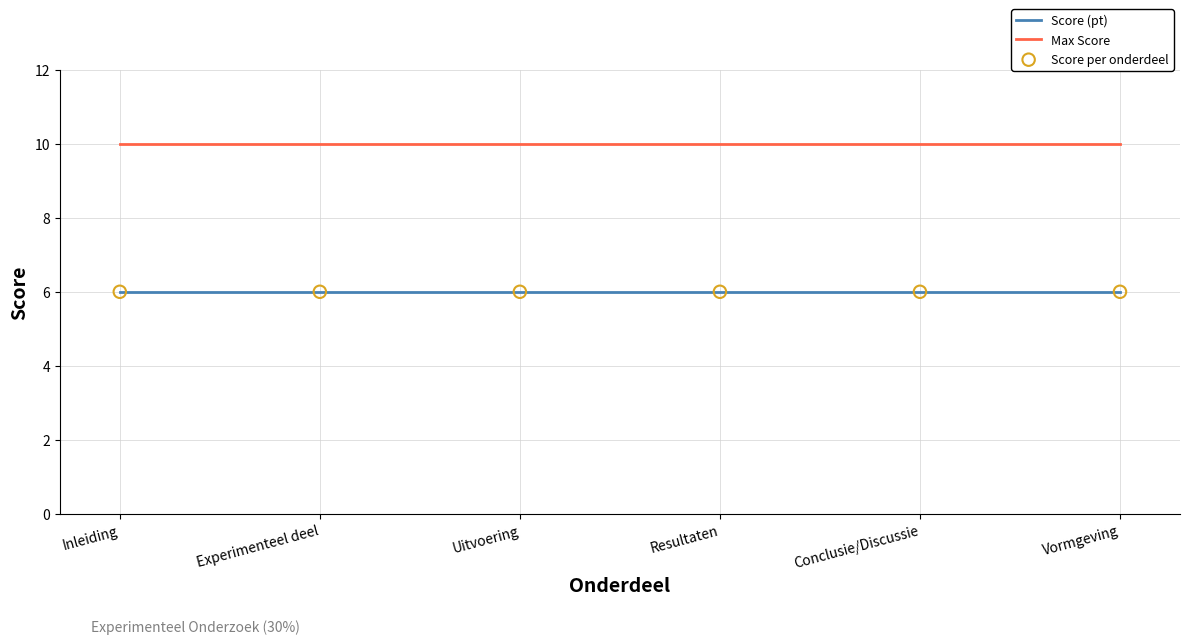

What position from the right is Uitvoering?

4